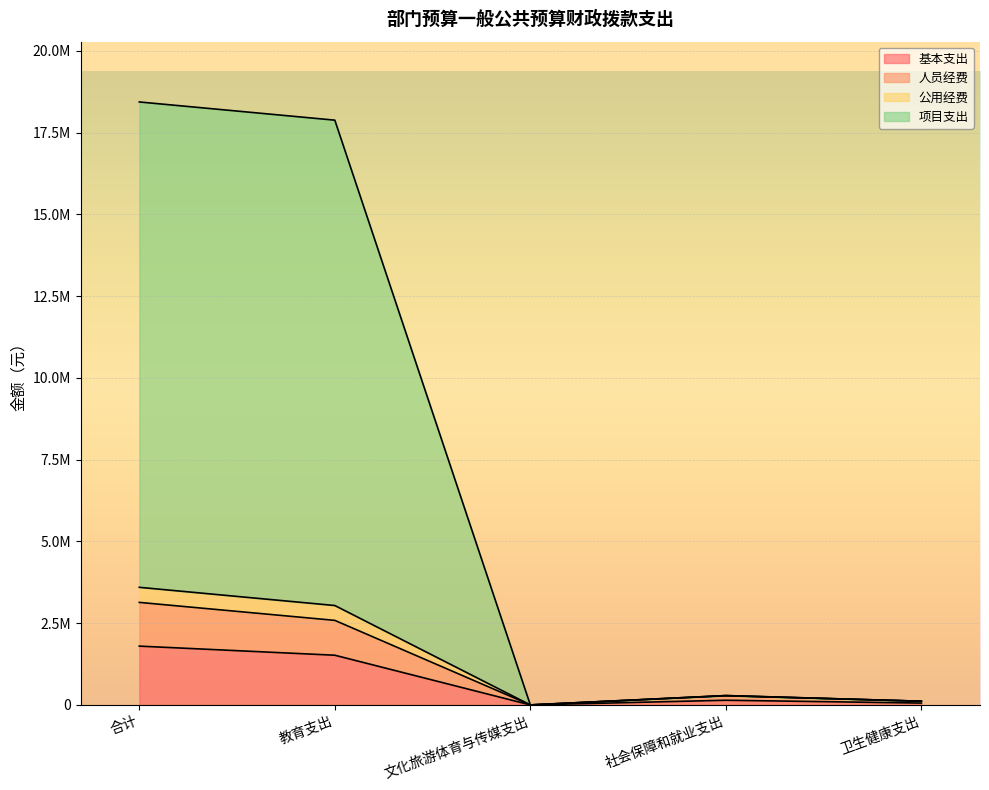

How many interior local valleys does the 基本支出 series have?

1